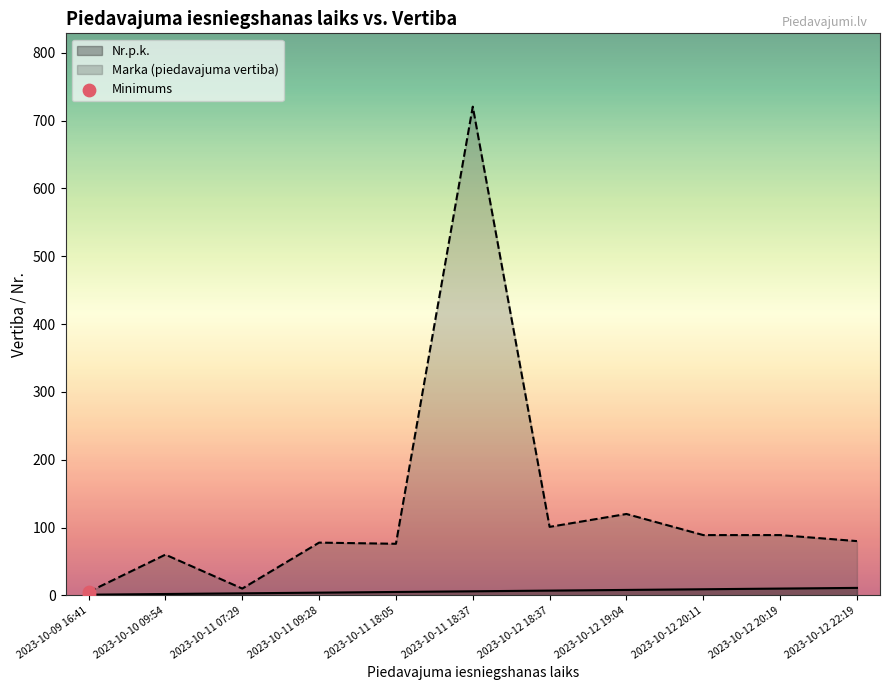

At which category is the sum across all series the highest?

2023-10-11 18:37